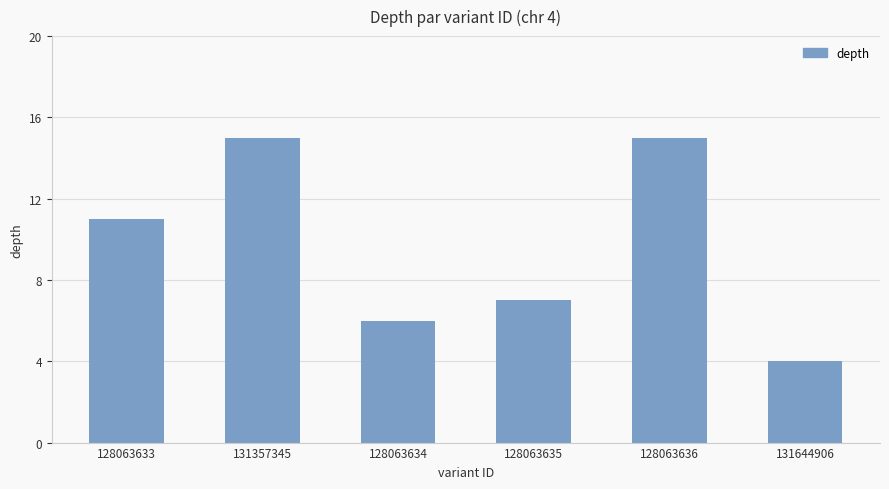

Reading left to right, list all the values displayed in this chart.

128063633=11	131357345=15	128063634=6	128063635=7	128063636=15	131644906=4